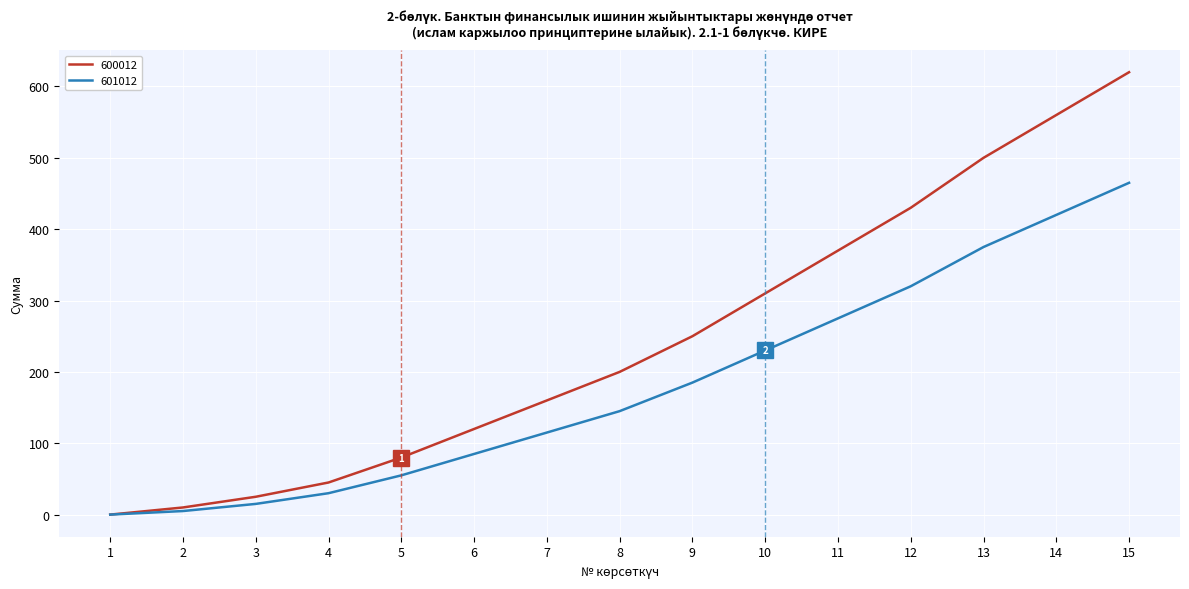

Reading left to right, transcribe all the data shown in this chart.

600012: 1=0	2=10	3=25	4=45	5=80	6=120	7=160	8=200	9=250	10=310	11=370	12=430	13=500	14=560	15=620
601012: 1=0	2=5	3=15	4=30	5=55	6=85	7=115	8=145	9=185	10=230	11=275	12=320	13=375	14=420	15=465